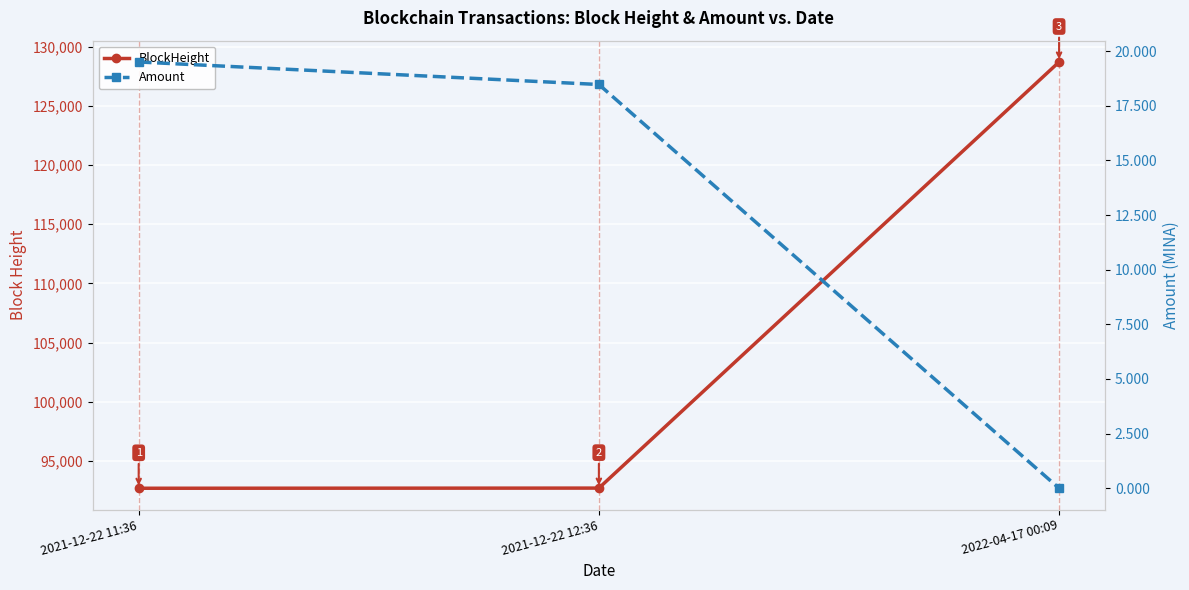

What is the label of the 1st point from the left?

2021-12-22 11:36